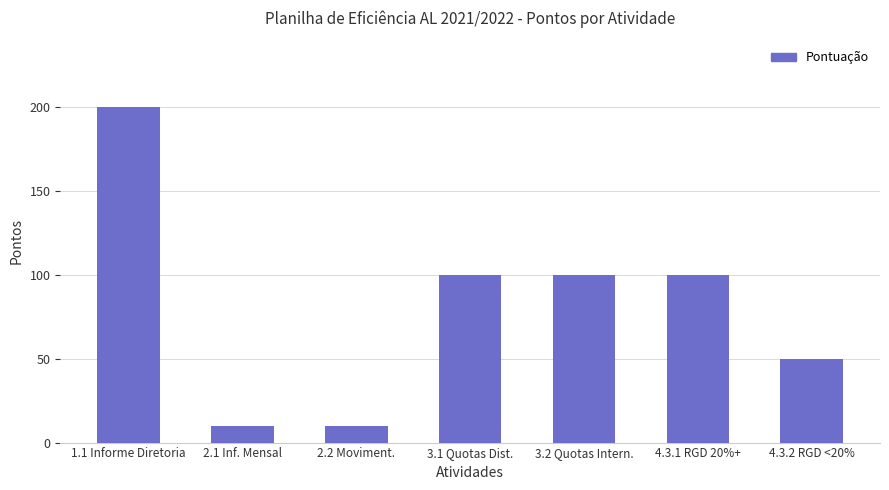

Is it true that the value at 4.3.1 RGD 20%+ is 161?

False